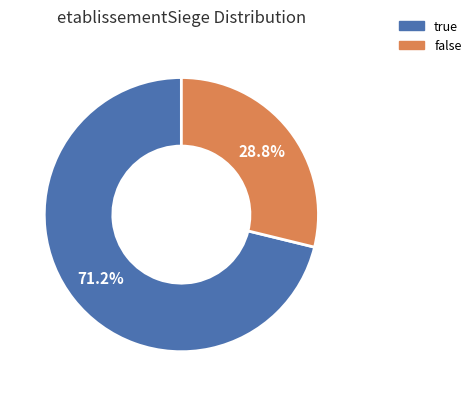

Between false and true, which is larger?

true